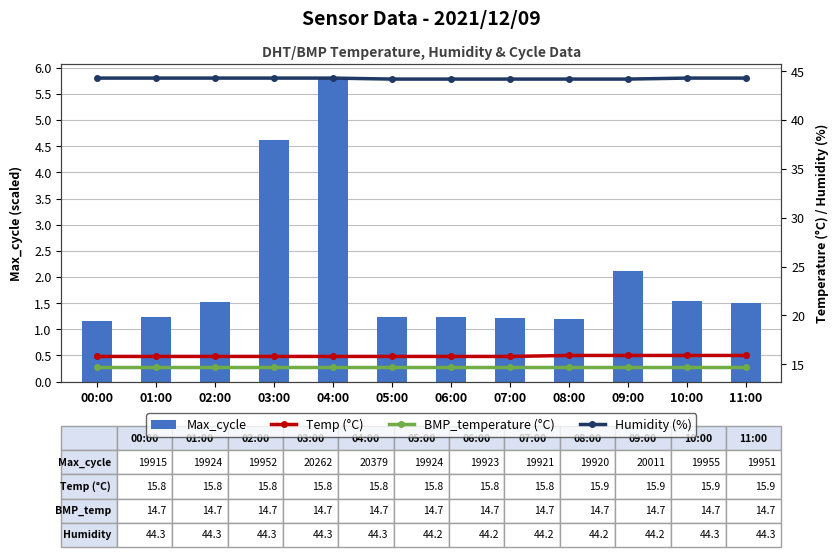

The Humidity (%) series shows 44.2 at 06:00. True or false?

True